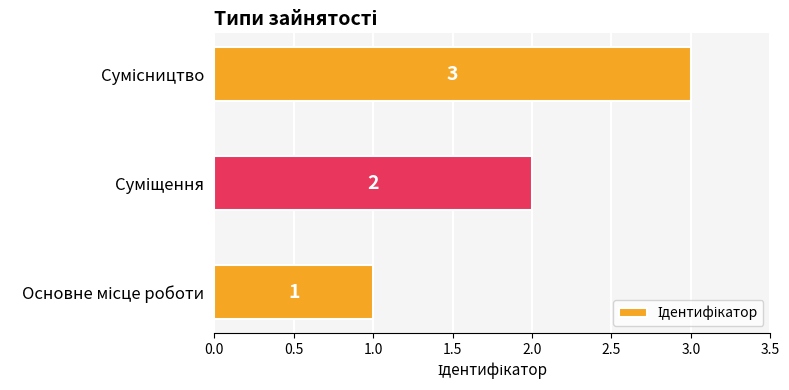

What is the greatest value displayed?

3